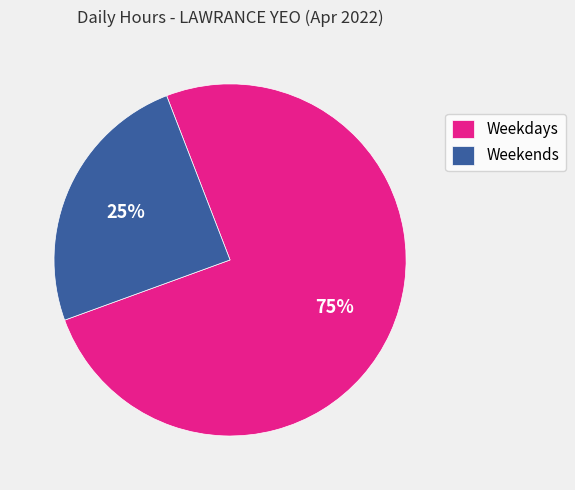

To the nearest percent, what is the average slice percentage?

50%